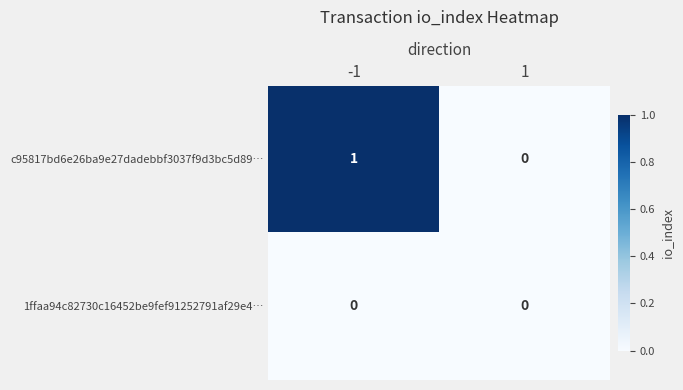

At which category is the sum across all series the highest?

-1